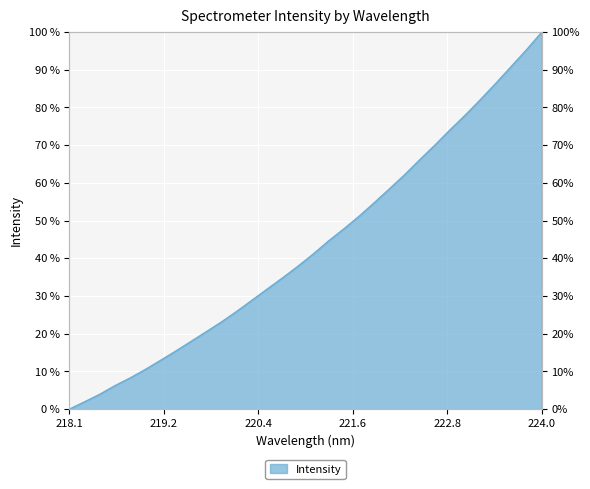

Count the number of data series in this chart.

1